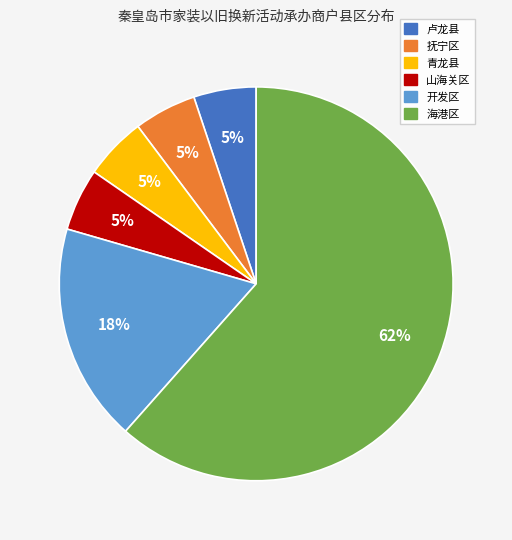

To the nearest percent, what is the average slice percentage?

17%